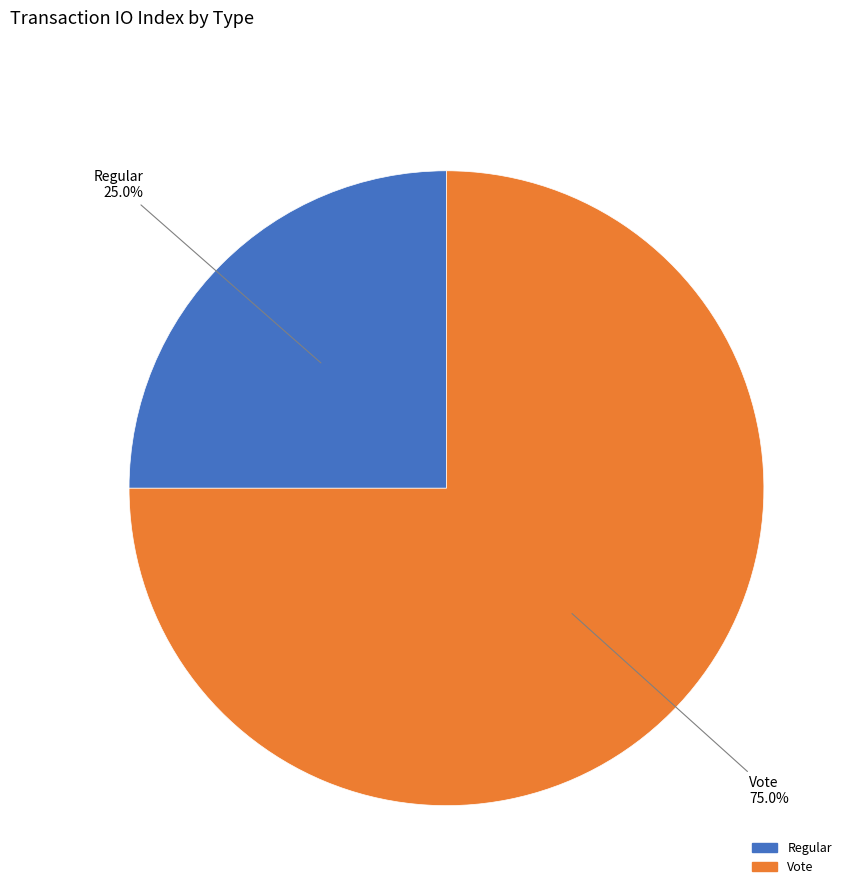

Rank the categories by value from highest to lowest.

Vote, Regular